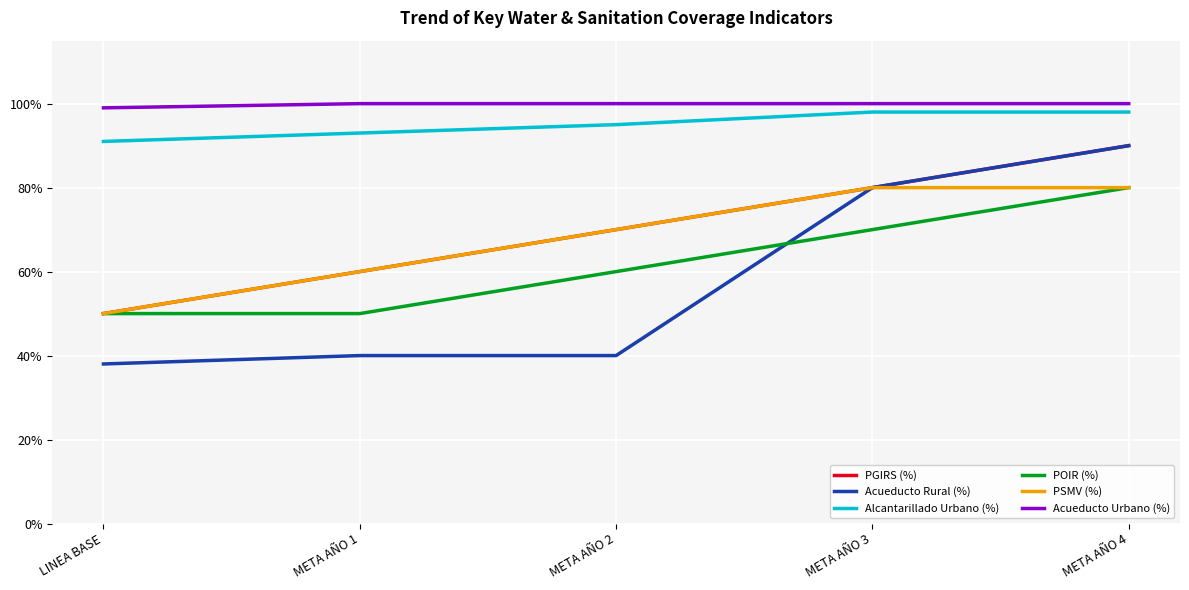

What is the difference between the highest and lowest values at META AÑO 4?

0.2